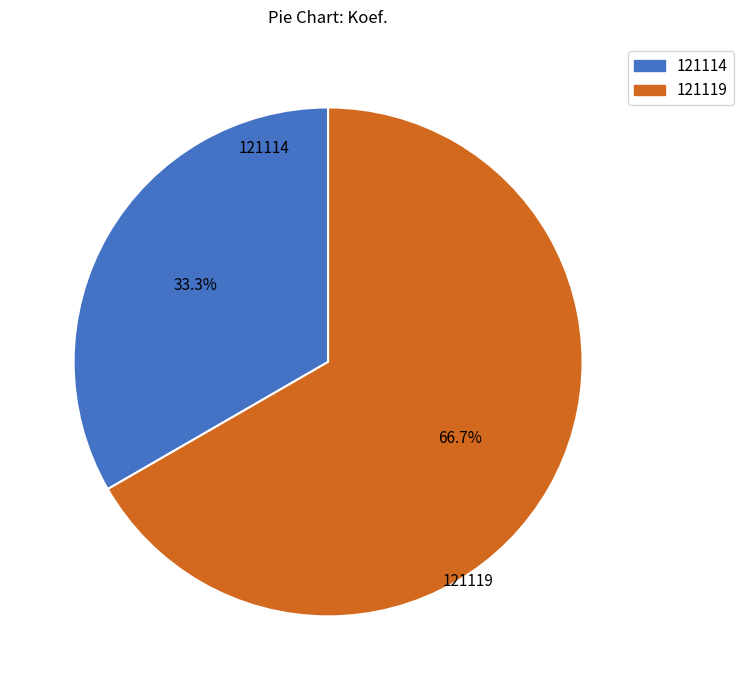

What percentage is NOT represented by 121114?

66.7%